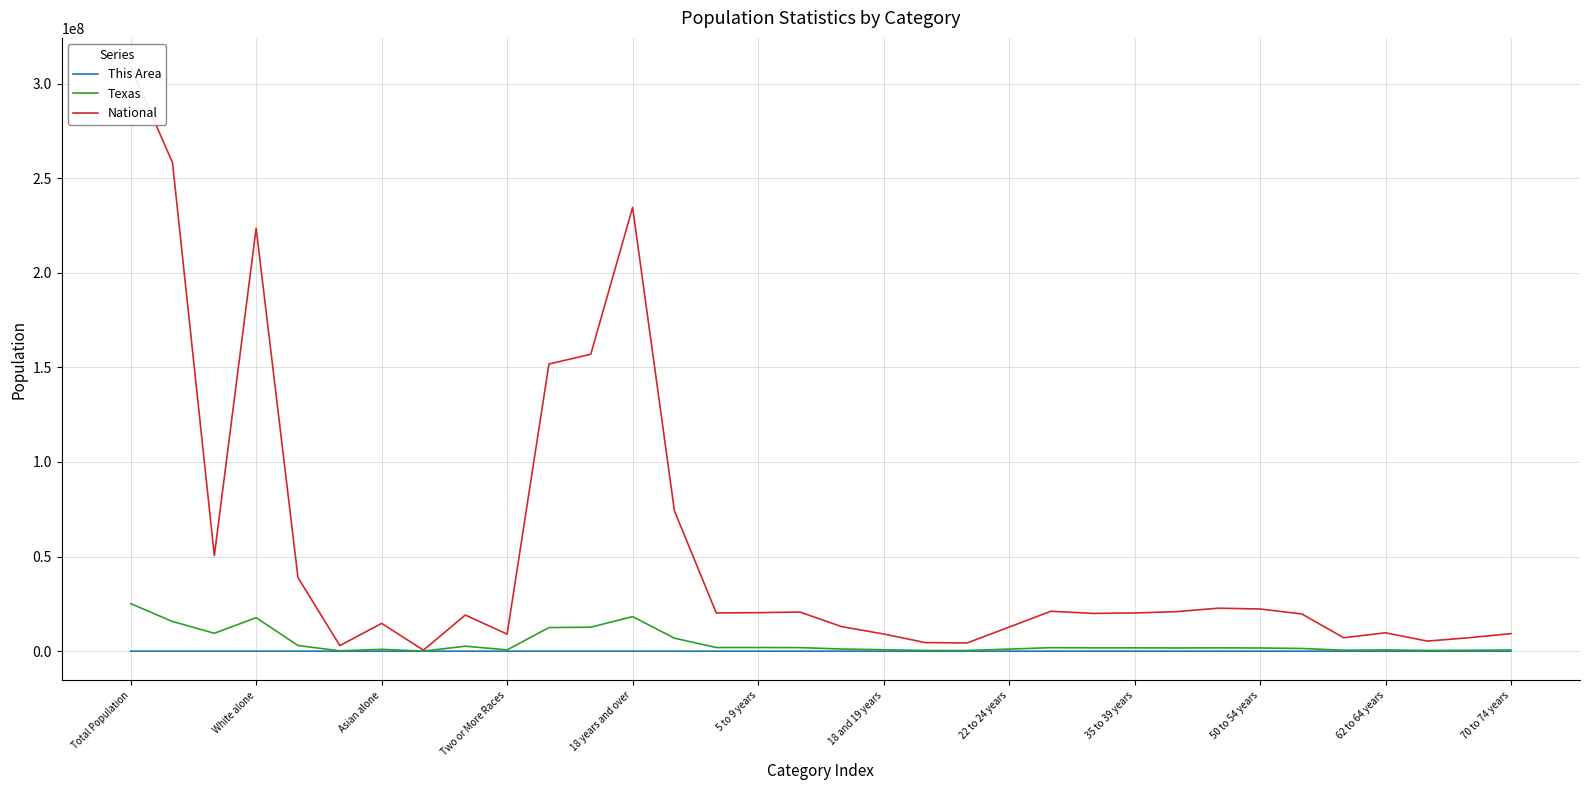

Which category has the highest value in the Texas series?

Total Population